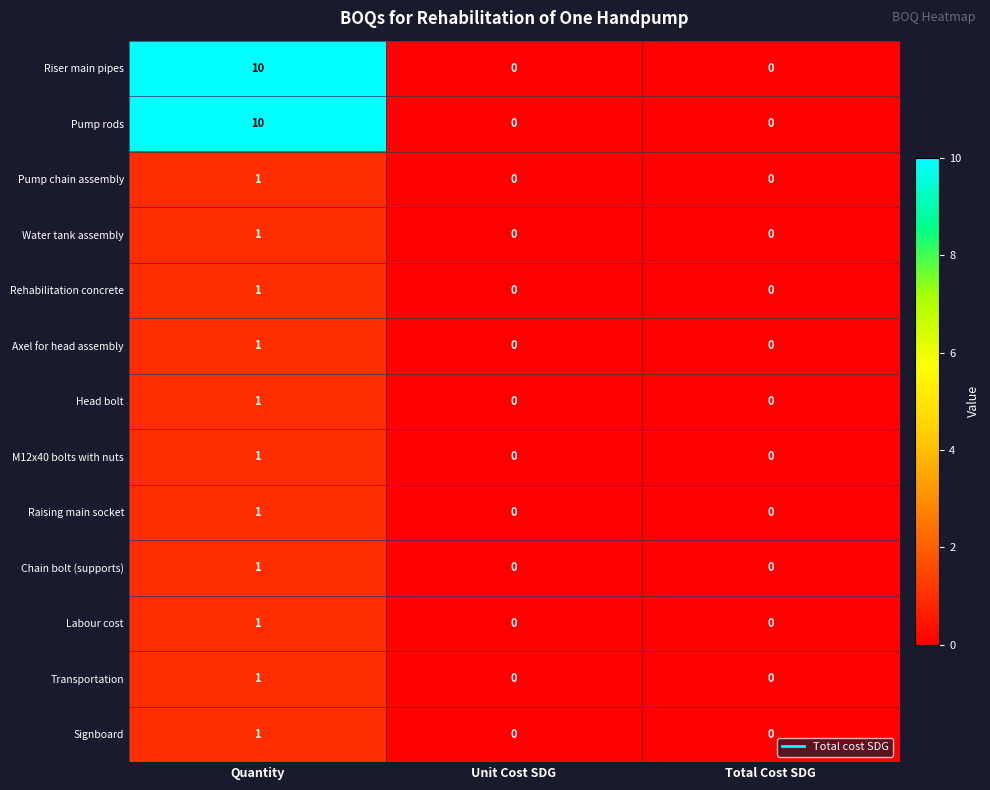

At which category is the sum across all series the highest?

Quantity